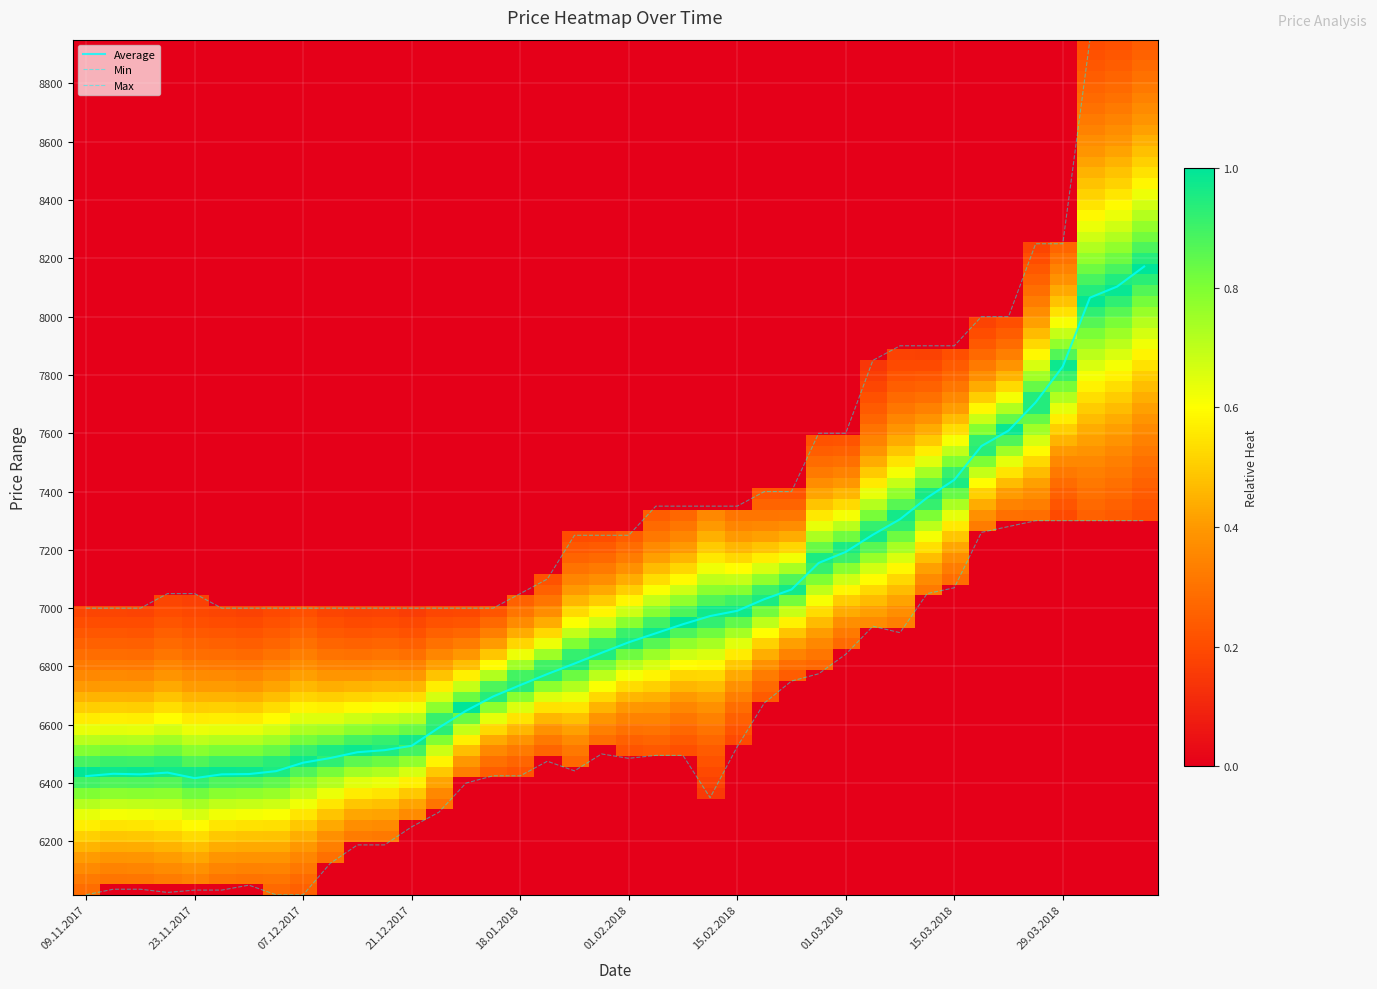

How many lines are shown in the chart?

3